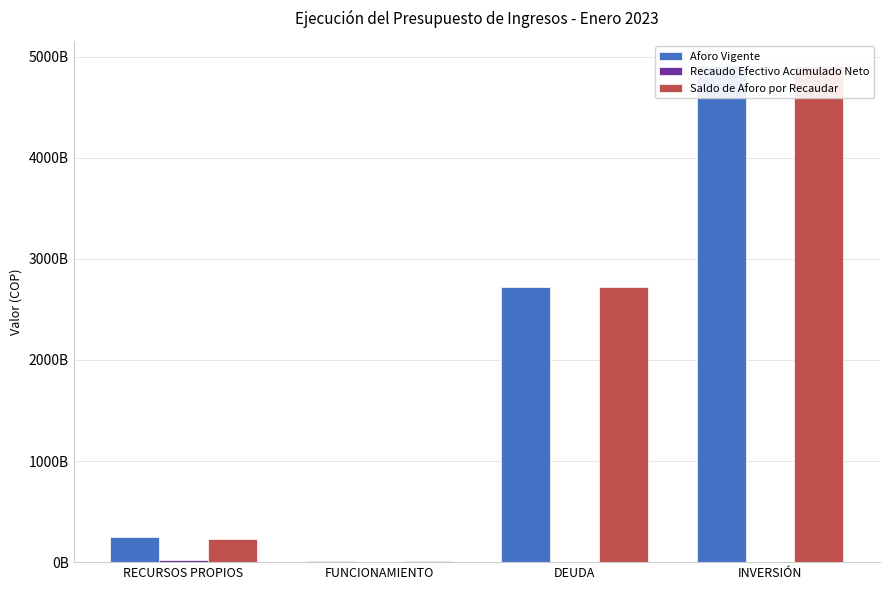

What is the label of the 1st bar from the left?

RECURSOS PROPIOS